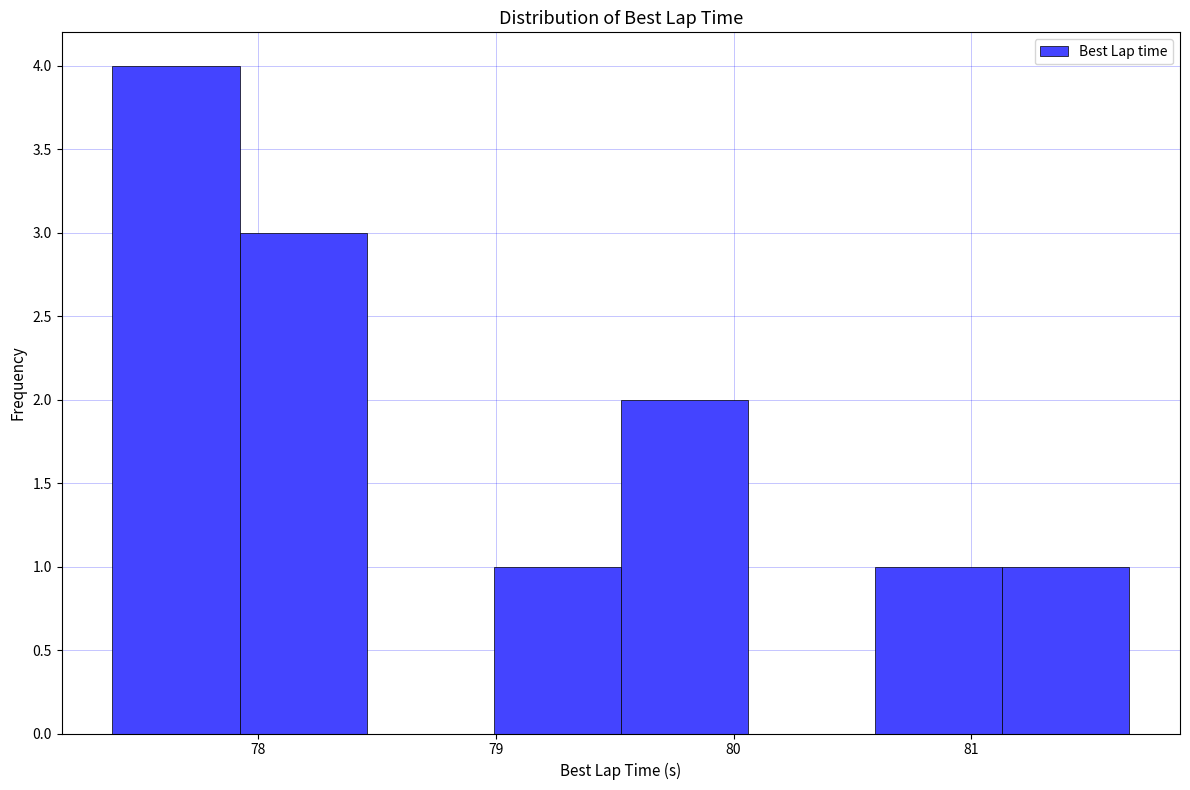

Over which range of the x-axis is the bar tallest?

77.4 to 77.9